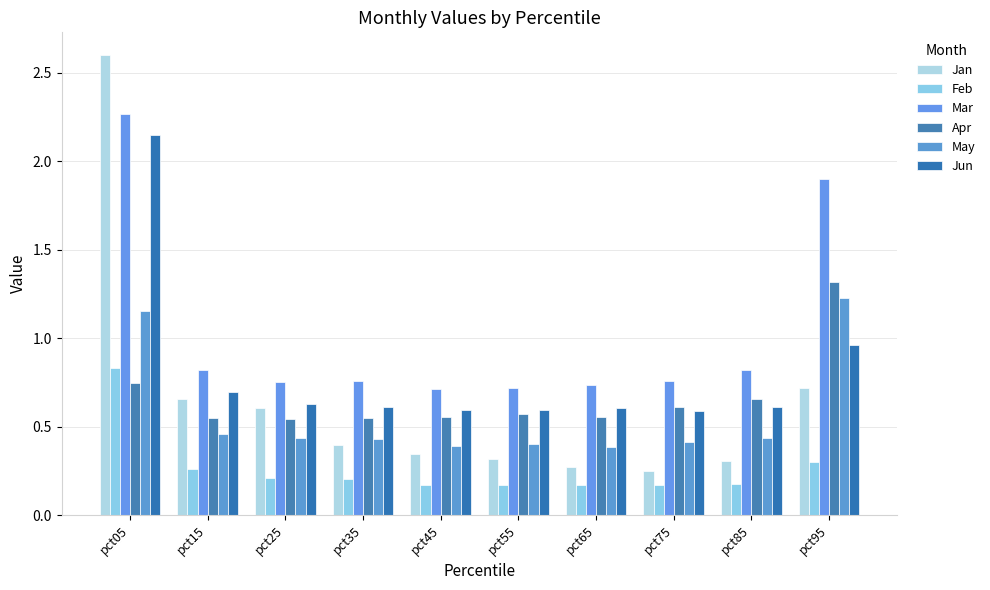

Reading left to right, list all the values displayed in this chart.

Jan: 2.6	0.7	0.6	0.4	0.3	0.3	0.3	0.3	0.3	0.7
Feb: 0.8	0.3	0.2	0.2	0.2	0.2	0.2	0.2	0.2	0.3
Mar: 2.3	0.8	0.8	0.8	0.7	0.7	0.7	0.8	0.8	1.9
Apr: 0.7	0.6	0.5	0.5	0.6	0.6	0.6	0.6	0.7	1.3
May: 1.2	0.5	0.4	0.4	0.4	0.4	0.4	0.4	0.4	1.2
Jun: 2.1	0.7	0.6	0.6	0.6	0.6	0.6	0.6	0.6	1.0